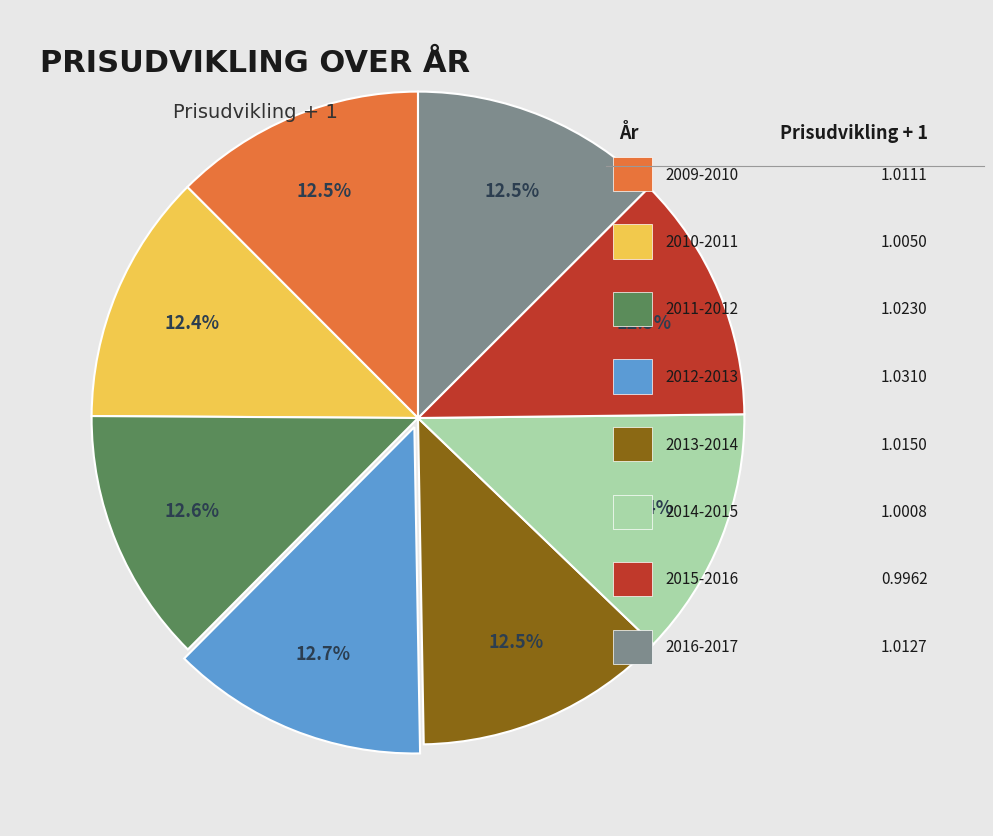

Is there any slice that represents more than half of the pie?

No